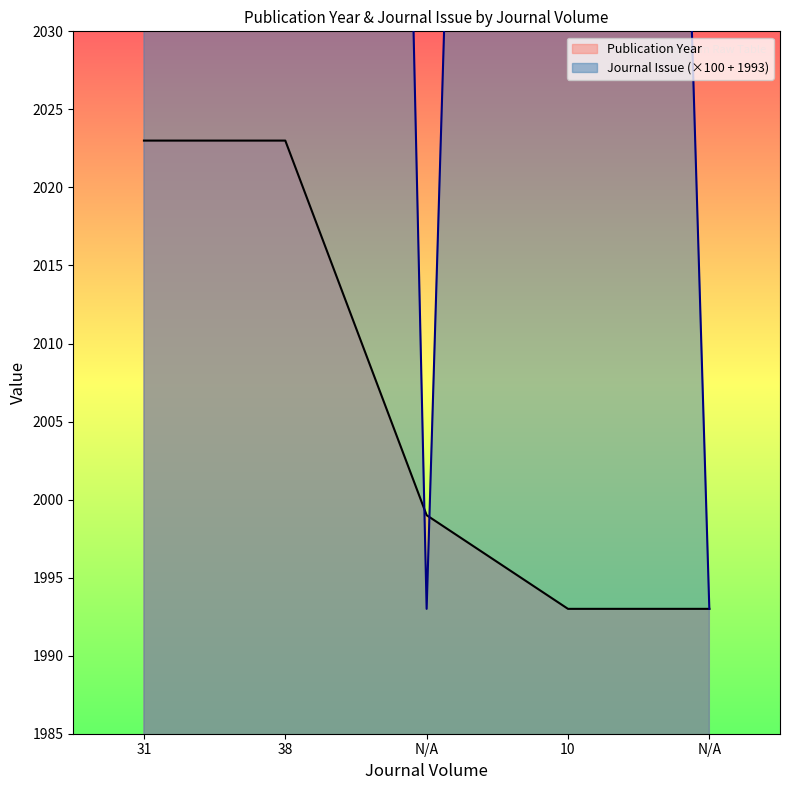

How many times do Publication Year and Journal Issue cross each other?

2